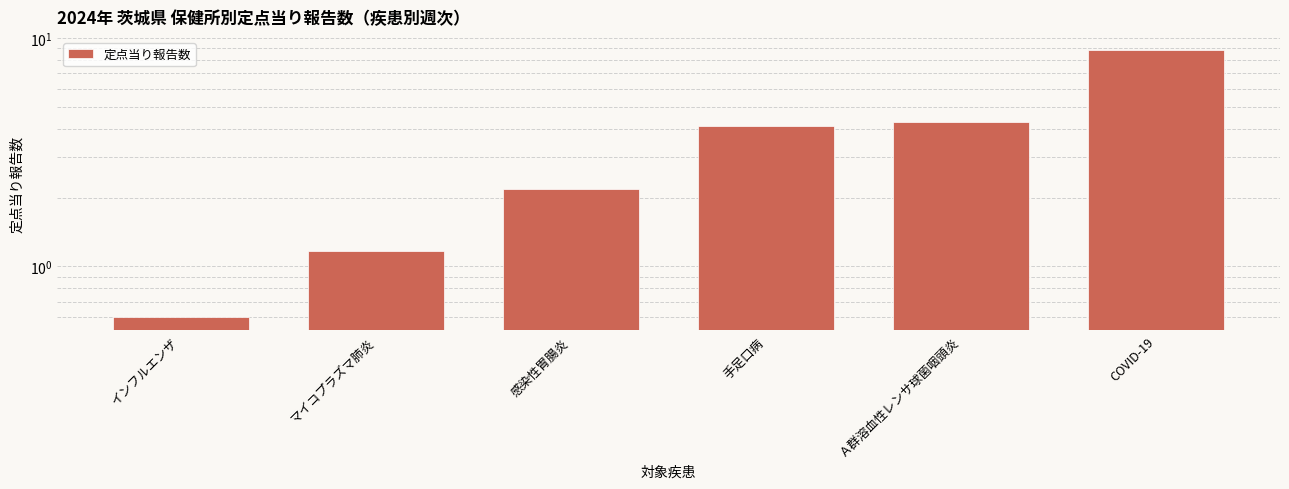

At which category does the chart reach its minimum across all series?

インフルエンザ